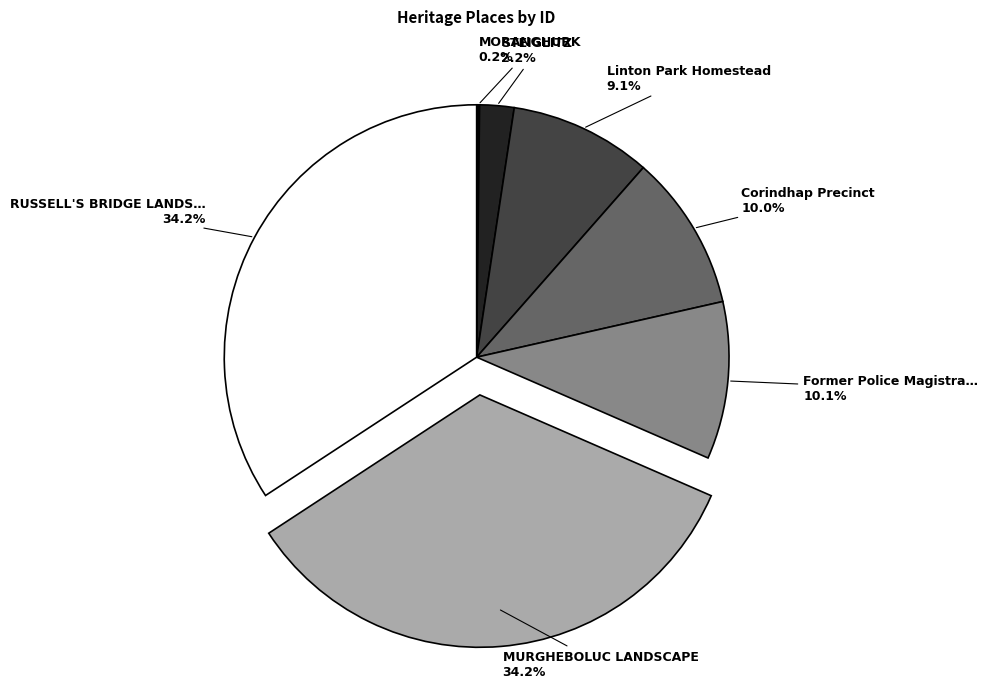

Is there a majority slice in this chart?

No